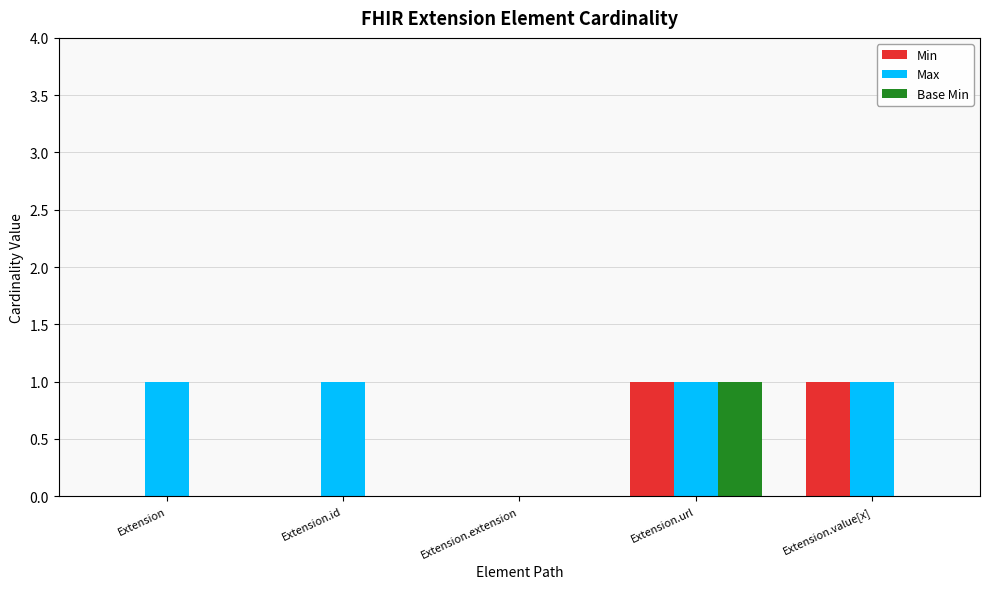

The Max series shows 1 at Extension.value[x]. True or false?

True